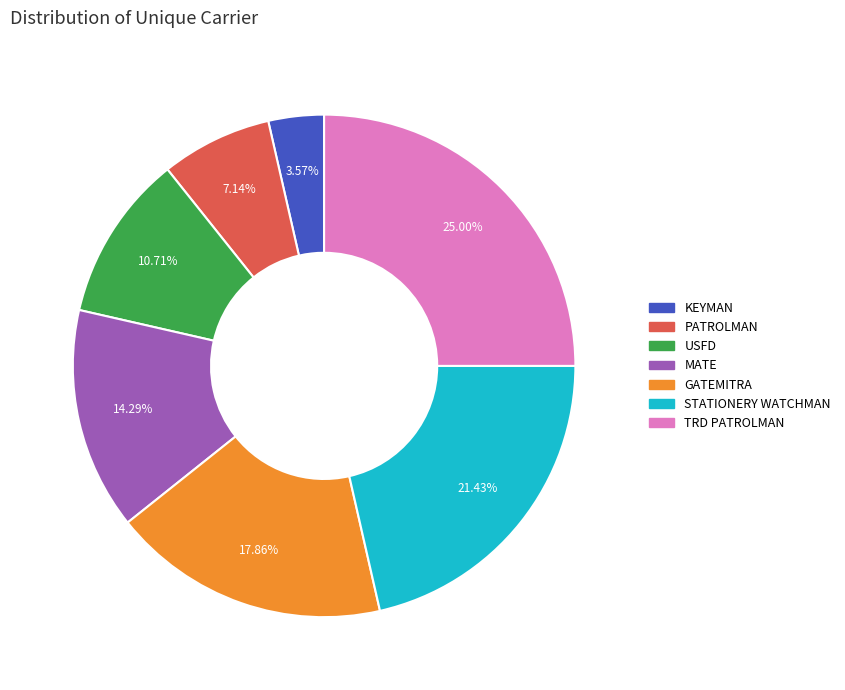

Is there any slice that represents more than half of the pie?

No